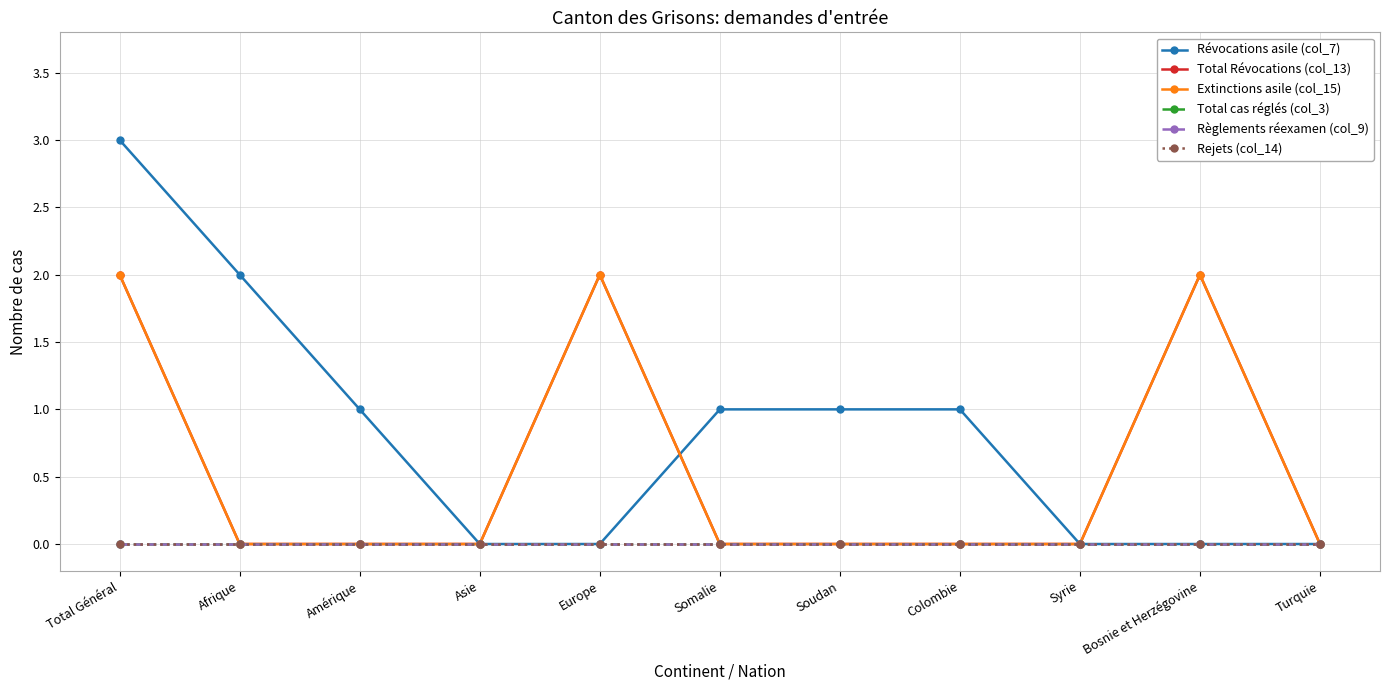

What are all the series names shown in the legend?

Révocations asile (col_7), Total Révocations (col_13), Extinctions asile (col_15), Total cas réglés (col_3), Règlements réexamen (col_9), Rejets (col_14)